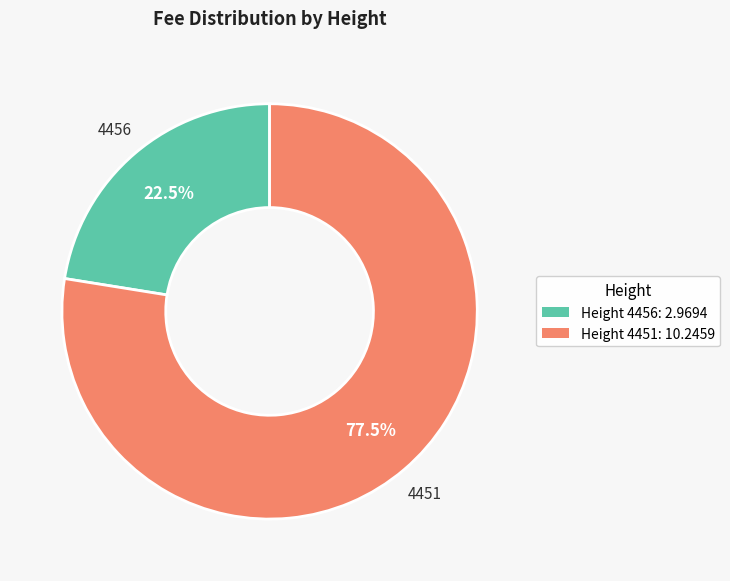

Does any single category account for the majority?

Yes